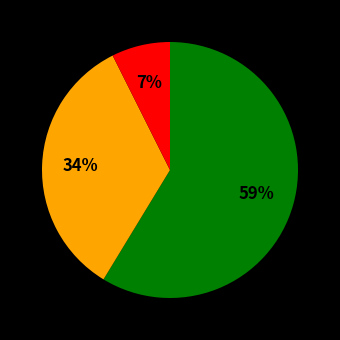

Does any single category account for the majority?

Yes